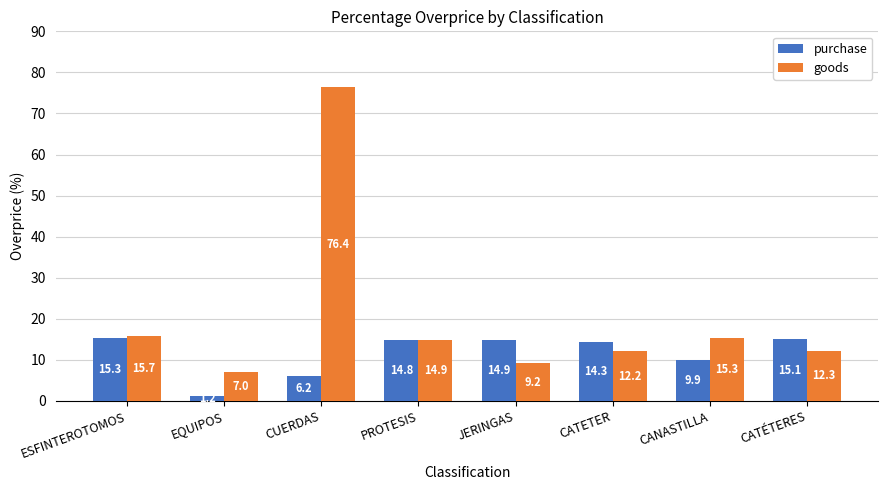

What is the minimum value for goods?

7.0